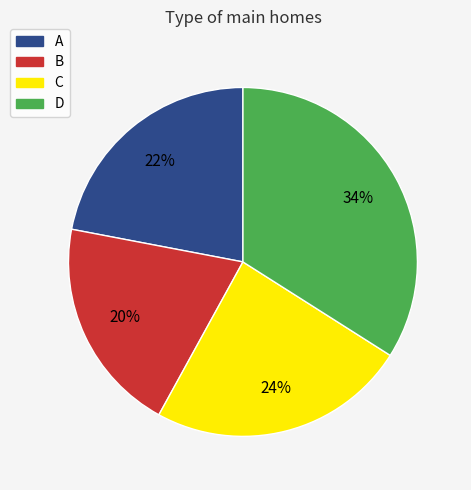

Which has a higher value, B or D?

D